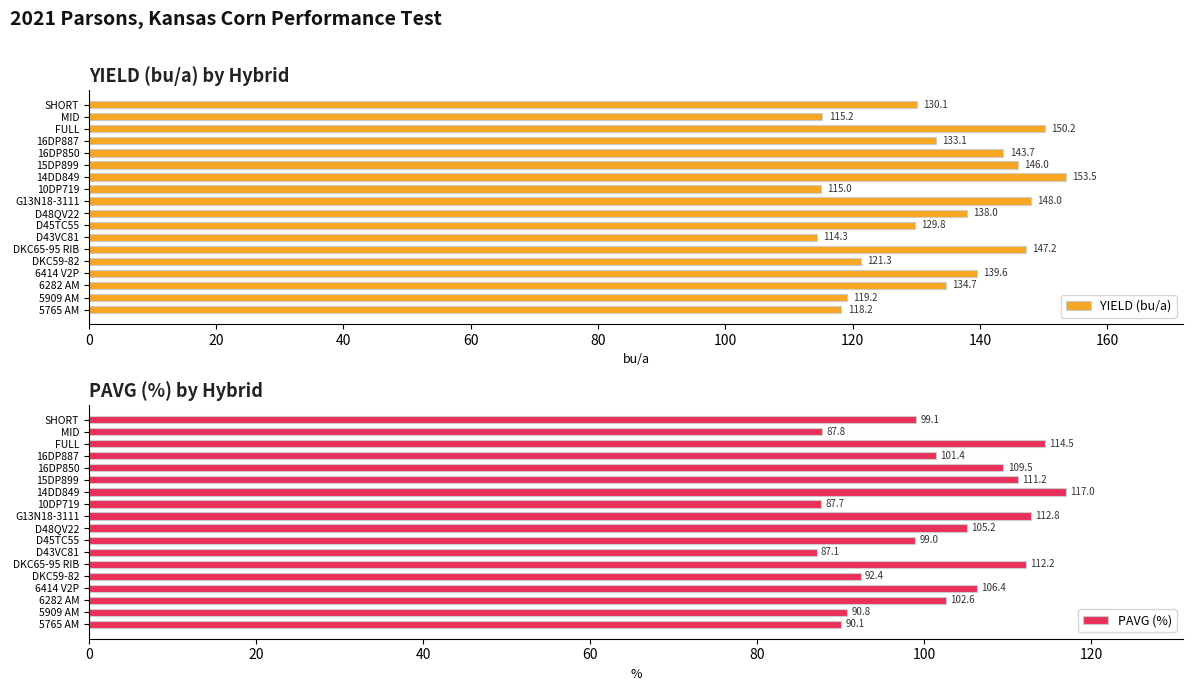

What is the difference between the second highest and second lowest values in the YIELD (bu/a) series?

35.2